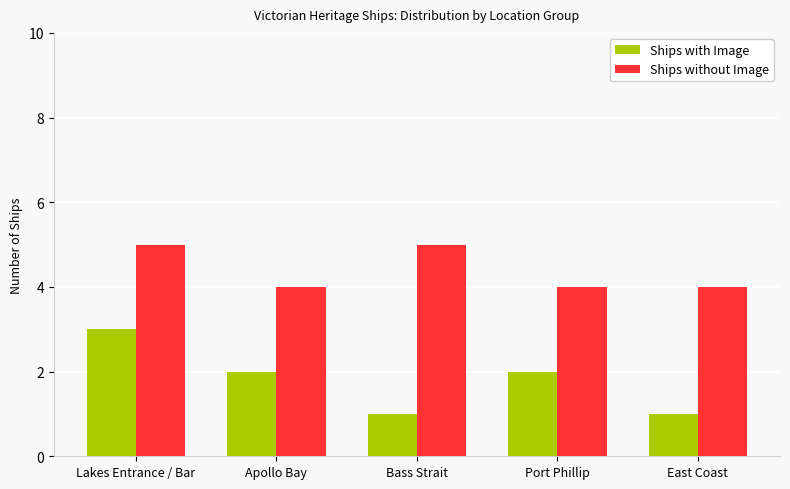

What is the value of the Ships with Image bar at the 4th from the left?

2